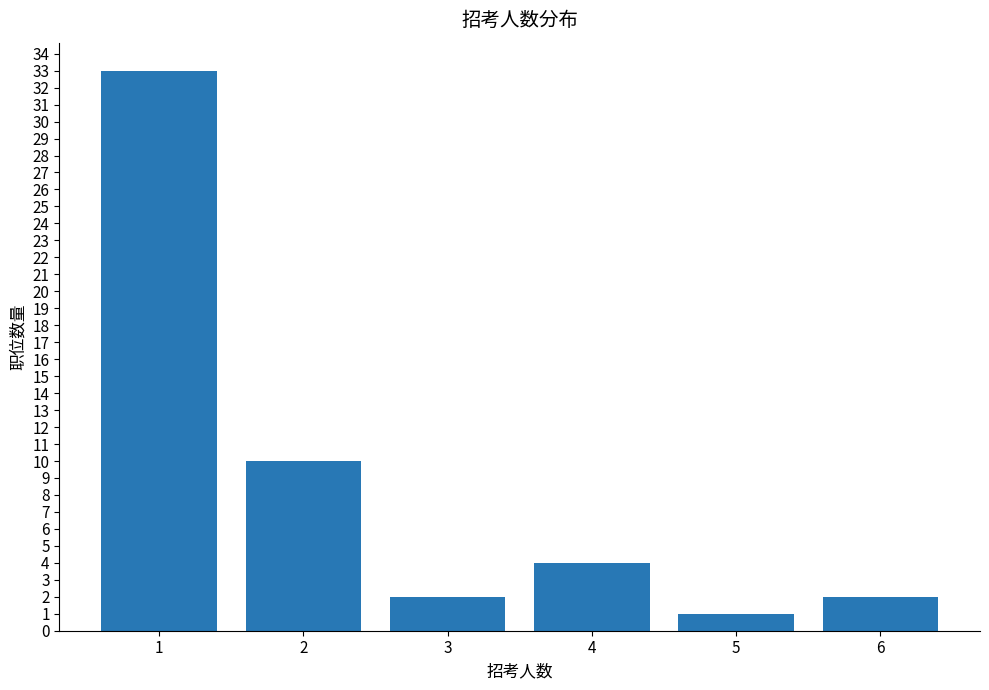

How many bars are there in total?

6